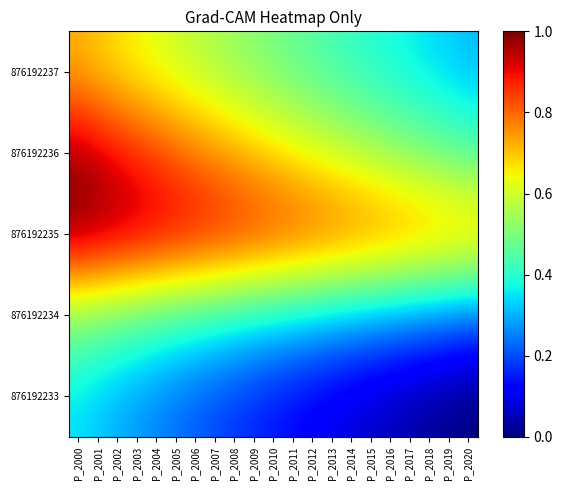

Which category has the highest value across all series?

P_2000